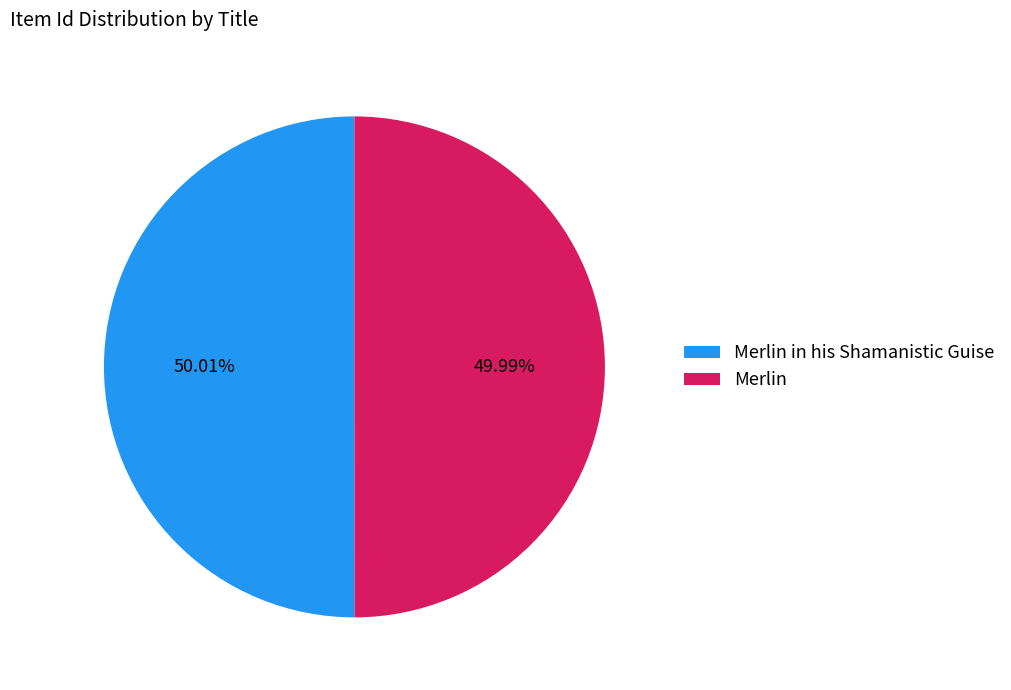

How many slices are in this pie chart?

2